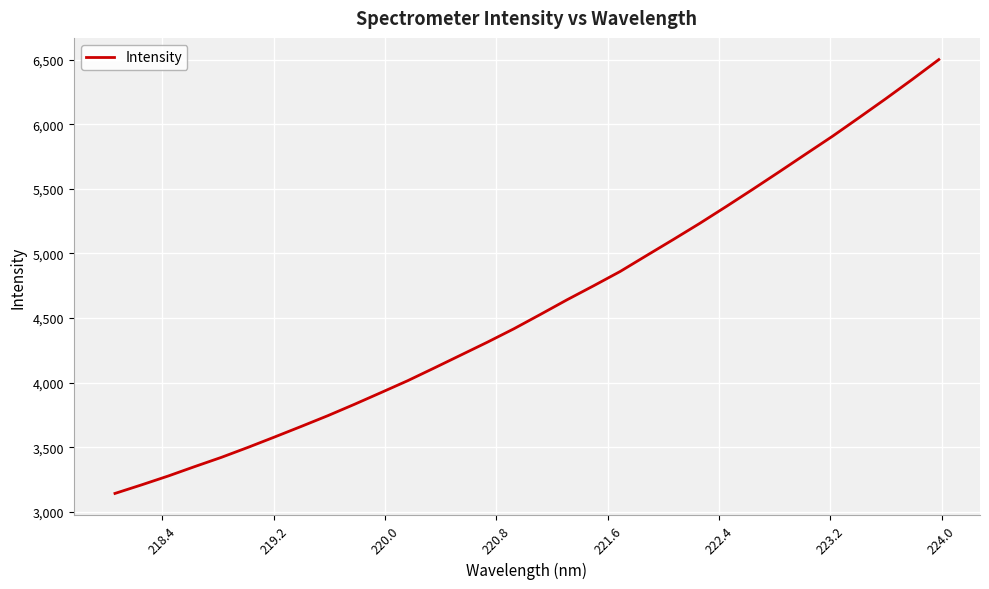

What is the difference between the maximum and minimum values?

3359.2